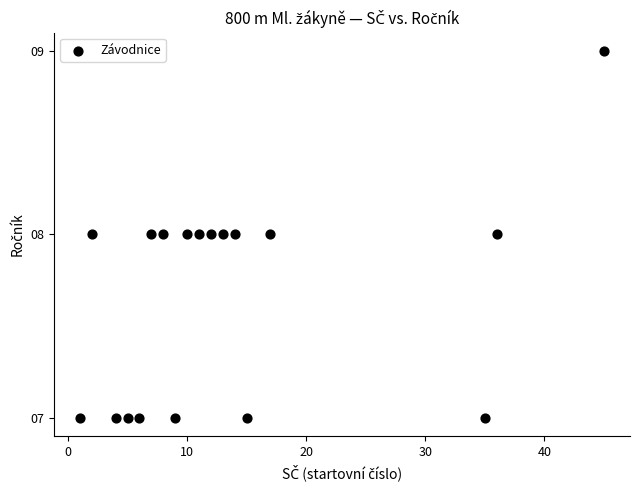

List the coordinates of all points as (X, Y) pairs, reading left to right.

(1, 7)  (2, 8)  (4, 7)  (5, 7)  (6, 7)  (7, 8)  (8, 8)  (9, 7)  (10, 8)  (11, 8)  (12, 8)  (13, 8)  (14, 8)  (15, 7)  (17, 8)  (35, 7)  (36, 8)  (45, 9)